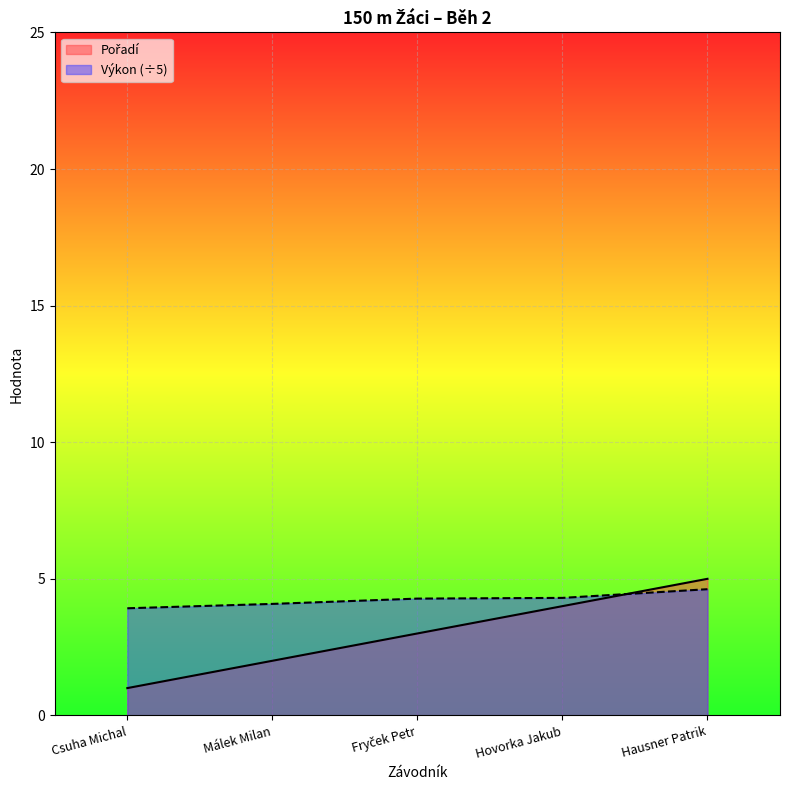

Does the chart display data point markers on the line(s)?

No